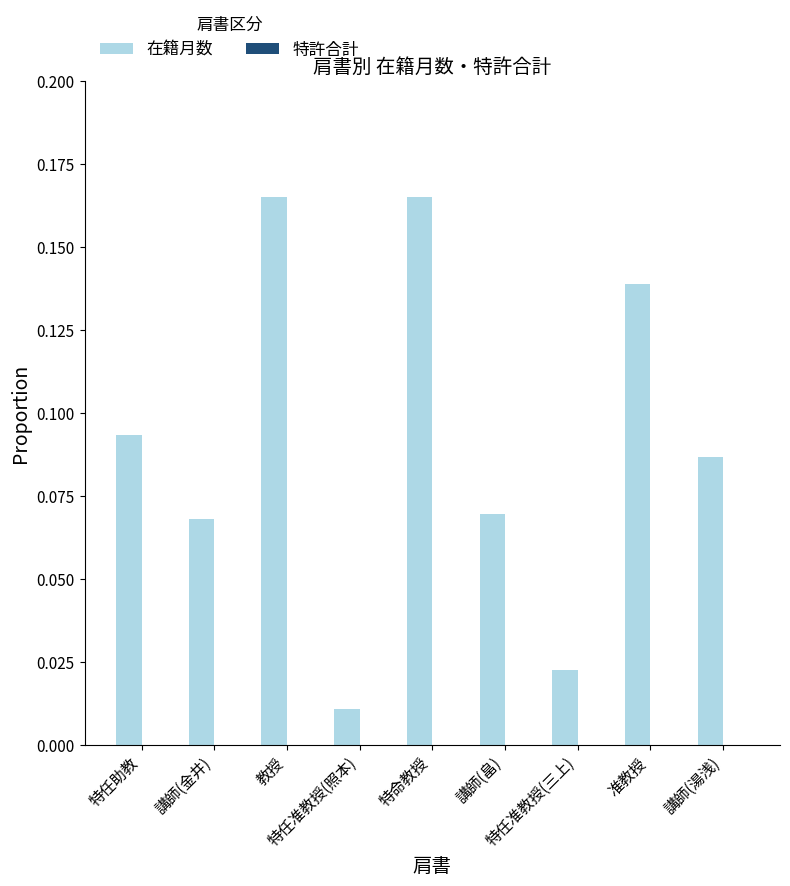

What is the sum of all values?

0.8